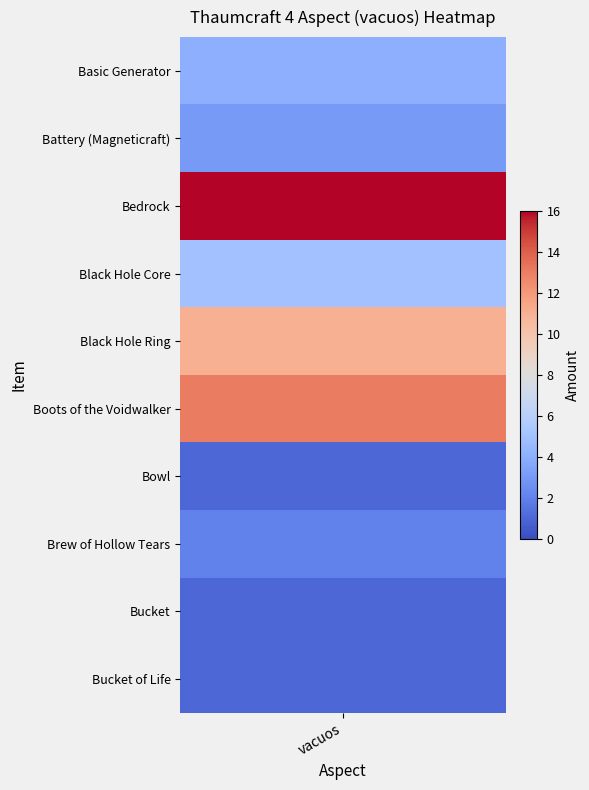

The value at Brew of Hollow Tears is 3. True or false?

False